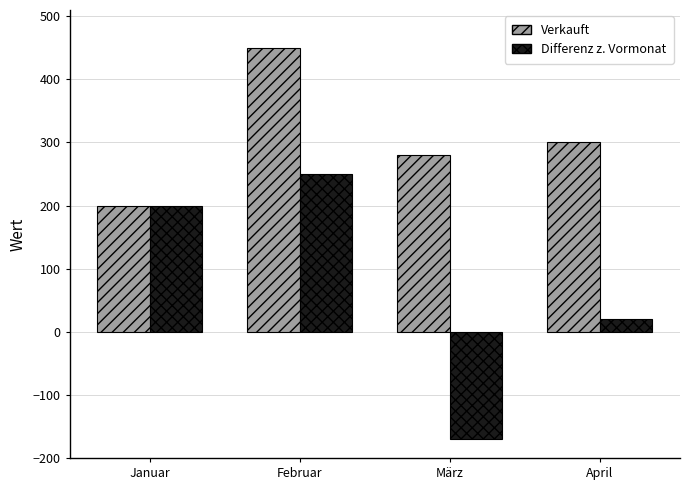

List the series in order of their peak value, lowest first.

Differenz z. Vormonat, Verkauft